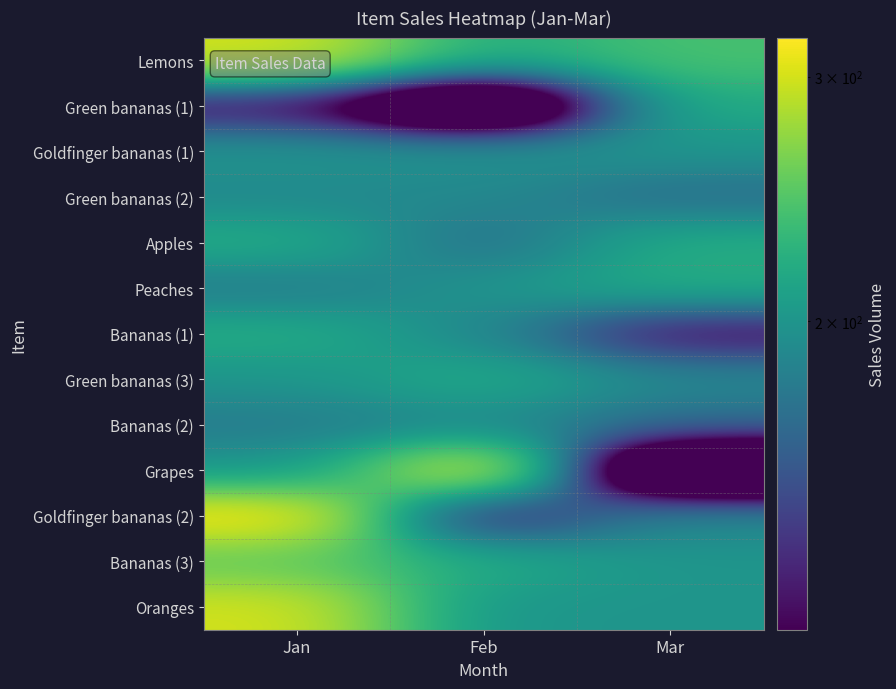

What is the total value across all series at Mar?

2340.1